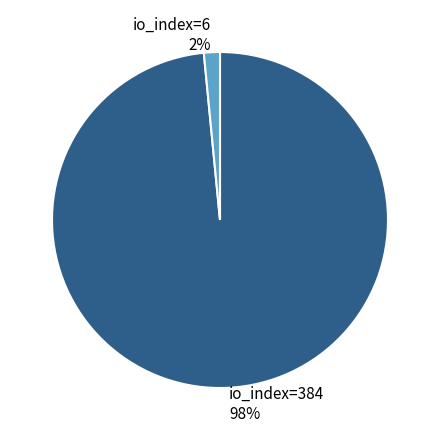

What percentage is the io_index=384 slice, to the nearest percent?

98%